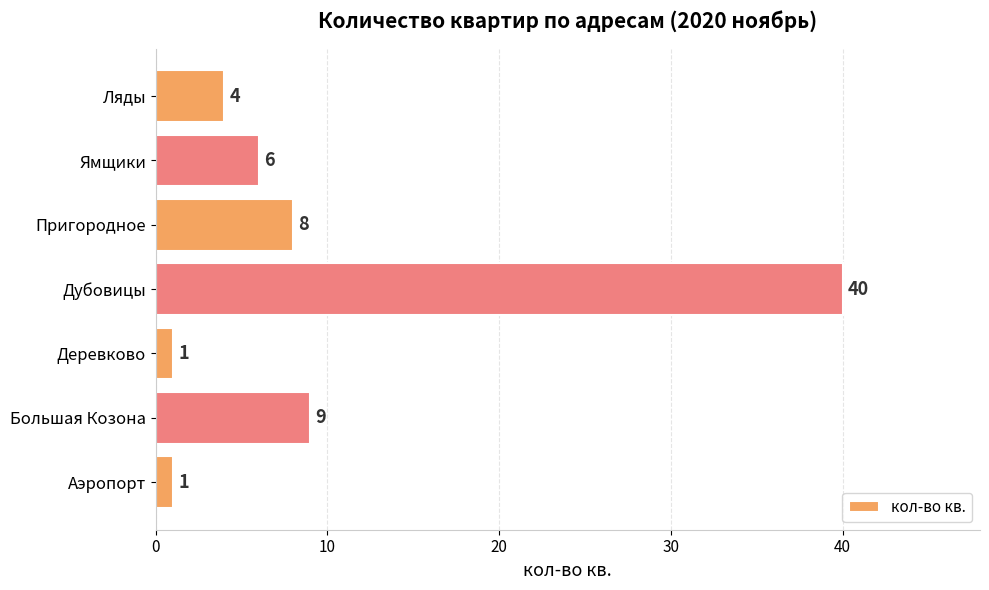

What is the difference between the second highest and second lowest values?

8